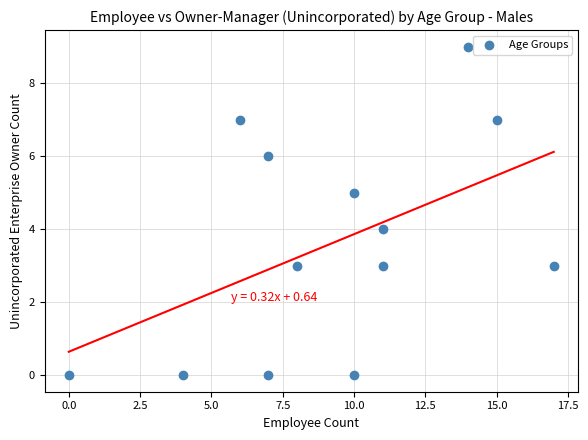

What is the range of Y values (max minus min)?

9